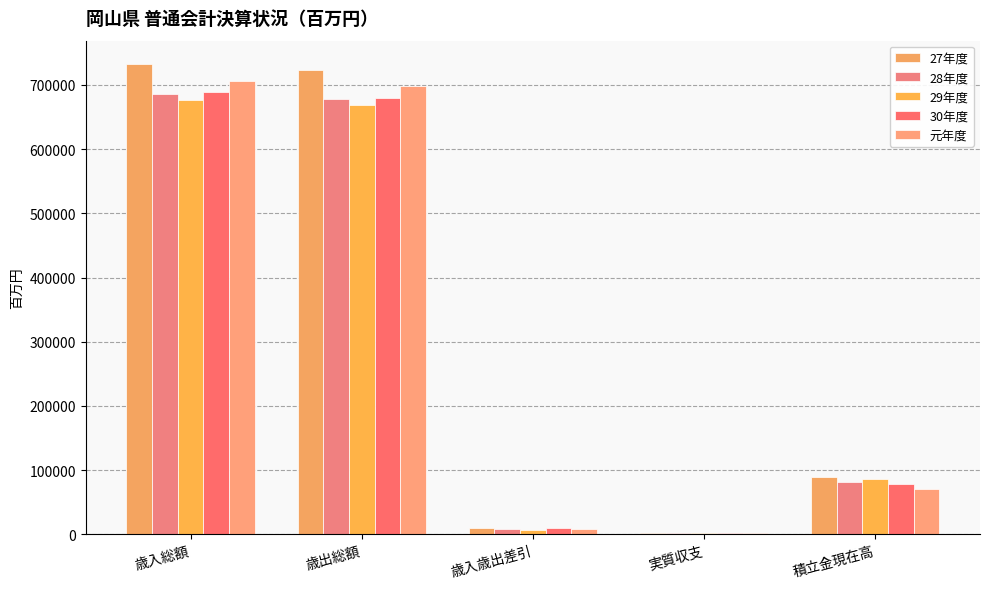

How many series are shown in this chart?

5